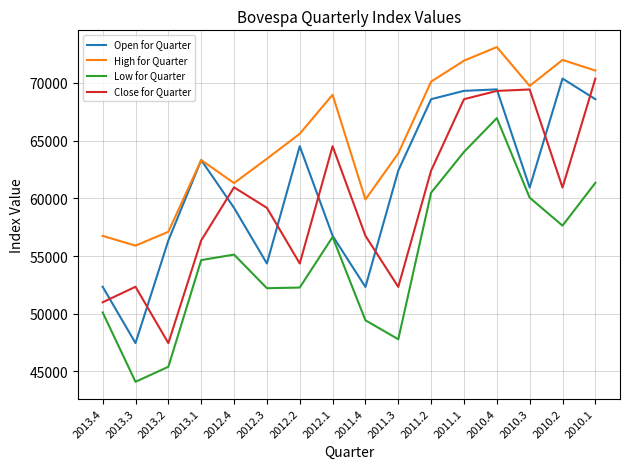

What is the maximum value shown in the chart?

73103